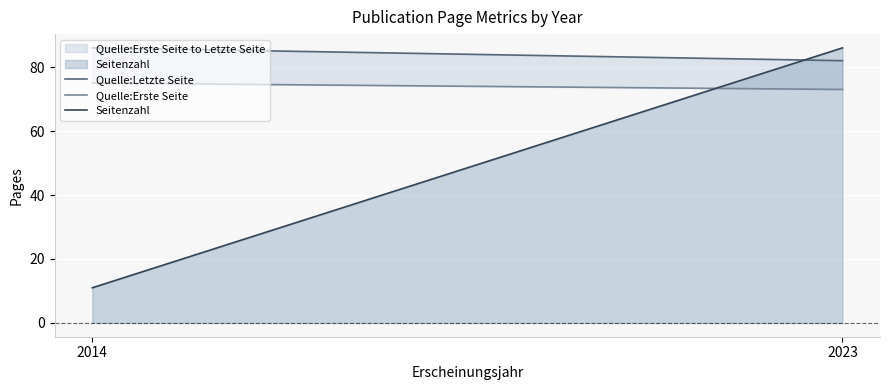

What is the sum of all Quelle:Letzte Seite values?

168